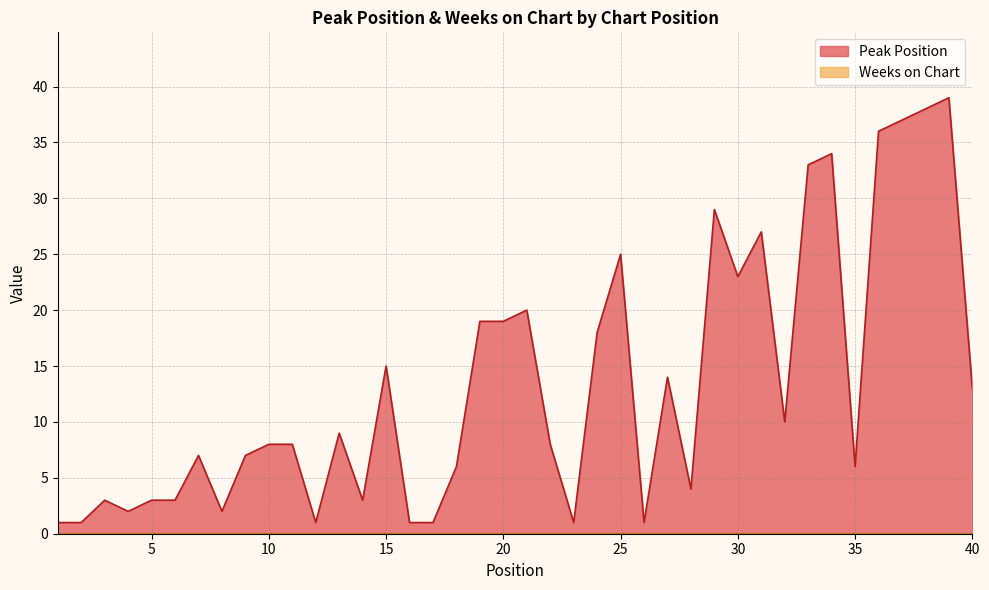

Reading left to right, transcribe all the data shown in this chart.

1	1	3	2	3	3	7	2	7	8	8	1	9	3	15	1	1	6	19	19	20	8	1	18	25	1	14	4	29	23	27	10	33	34	6	36	37	38	39	13